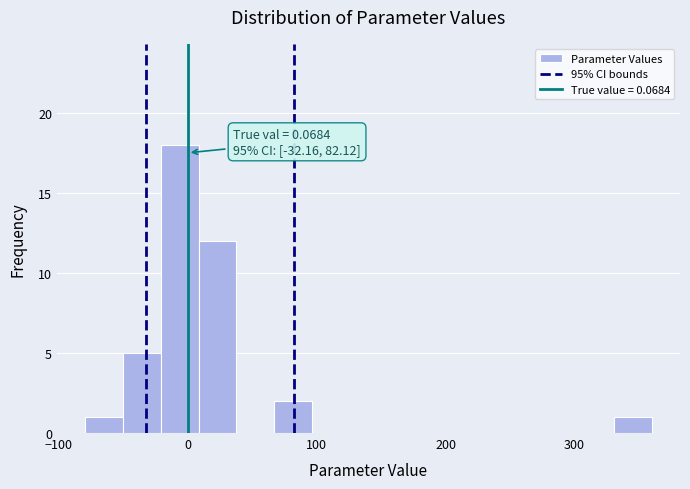

Around what value on the x-axis is the tallest bar? Give the approximate position of its centre, as read against the axis.

-10